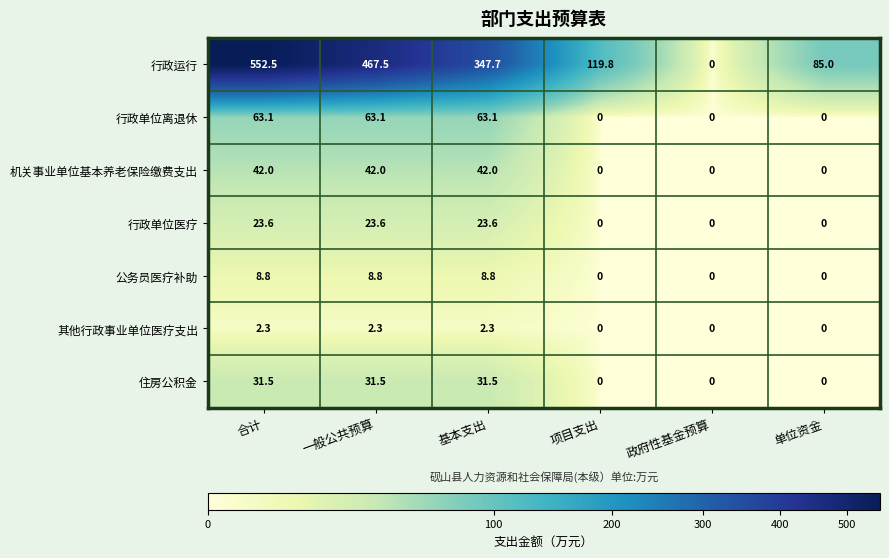

Which series has the largest total across all categories?

行政运行